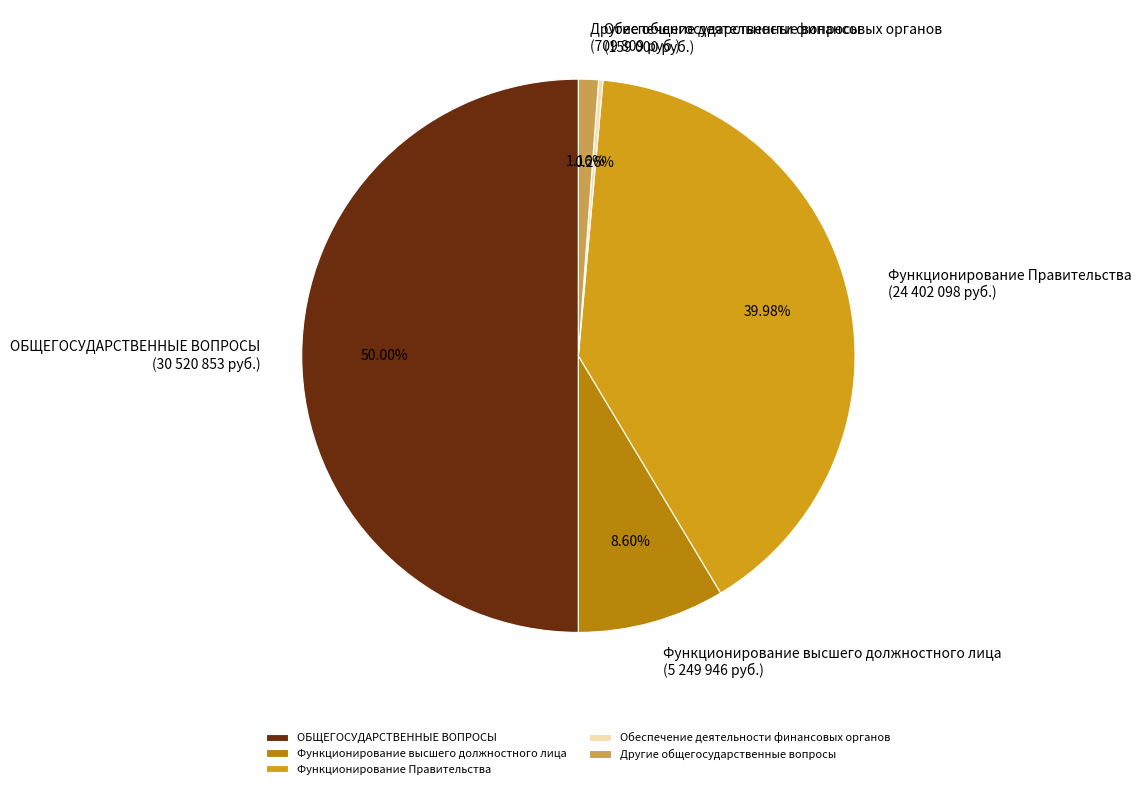

Approximately how many times larger is the value at Функционирование Правительства compared to Функционирование высшего должностного лица?

4.6